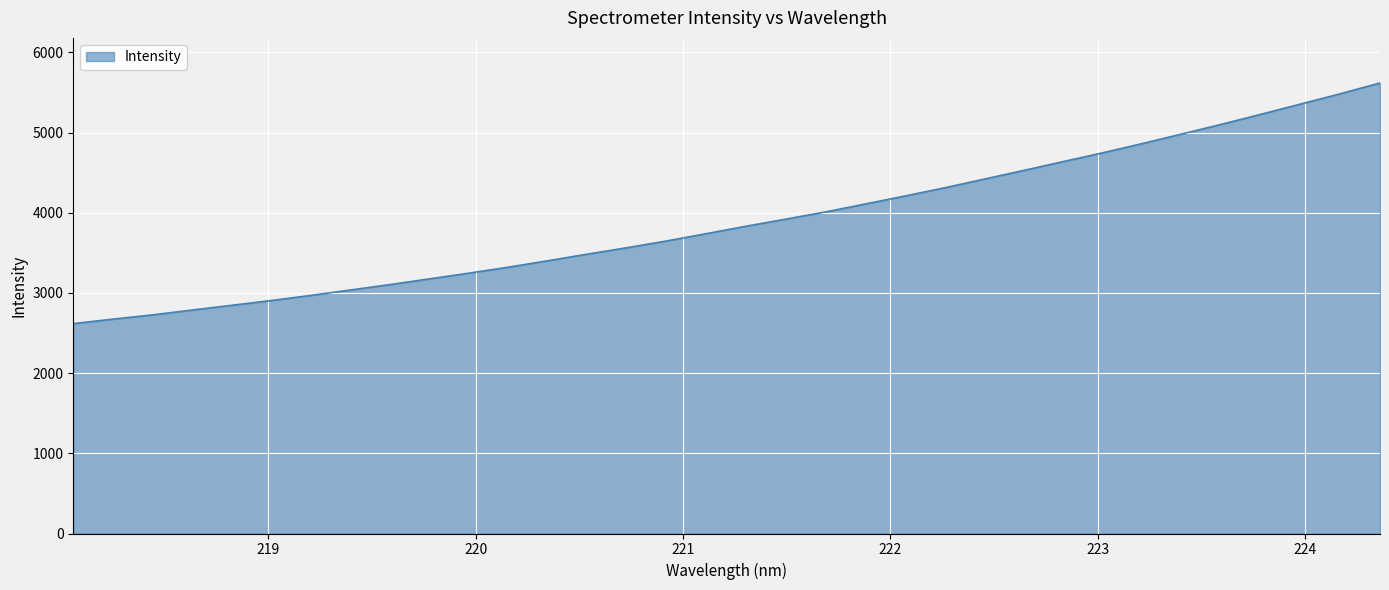

What is the minimum value shown in the chart?

2617.3